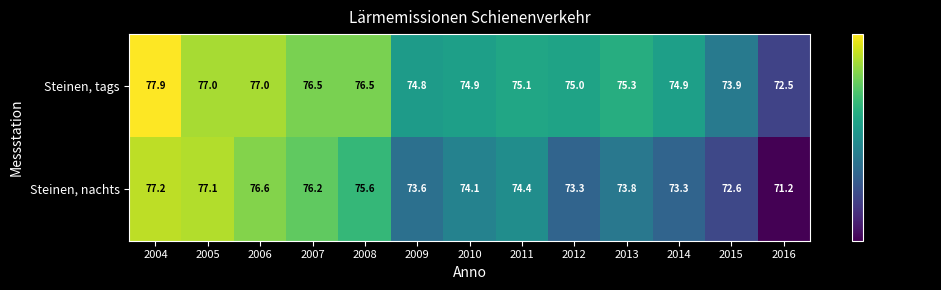

Reading left to right, what are all the values shown in this chart?

Steinen, tags: 2004=77.9	2005=77.0	2006=77.0	2007=76.5	2008=76.5	2009=74.8	2010=74.9	2011=75.1	2012=75.0	2013=75.3	2014=74.9	2015=73.9	2016=72.5
Steinen, nachts: 2004=77.2	2005=77.1	2006=76.6	2007=76.2	2008=75.6	2009=73.6	2010=74.1	2011=74.4	2012=73.3	2013=73.8	2014=73.3	2015=72.6	2016=71.2